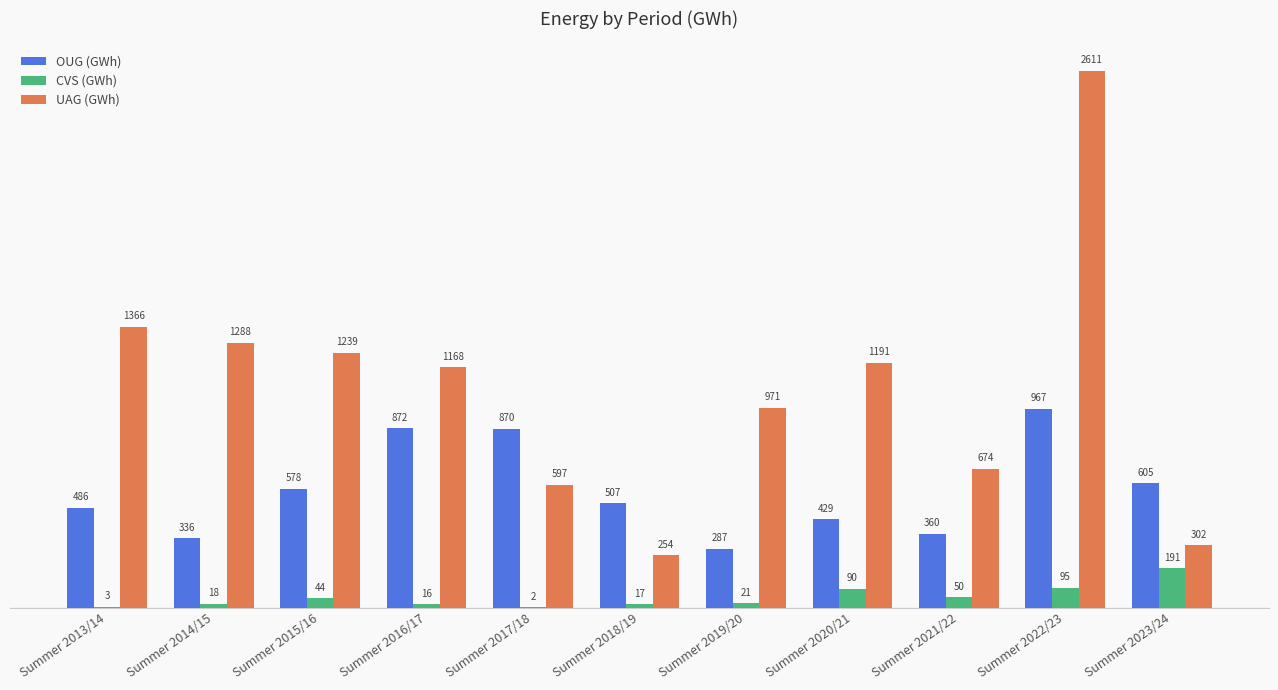

Is the value of CVS (GWh) at Summer 2016/17 greater than the value of UAG (GWh) at Summer 2015/16?

No